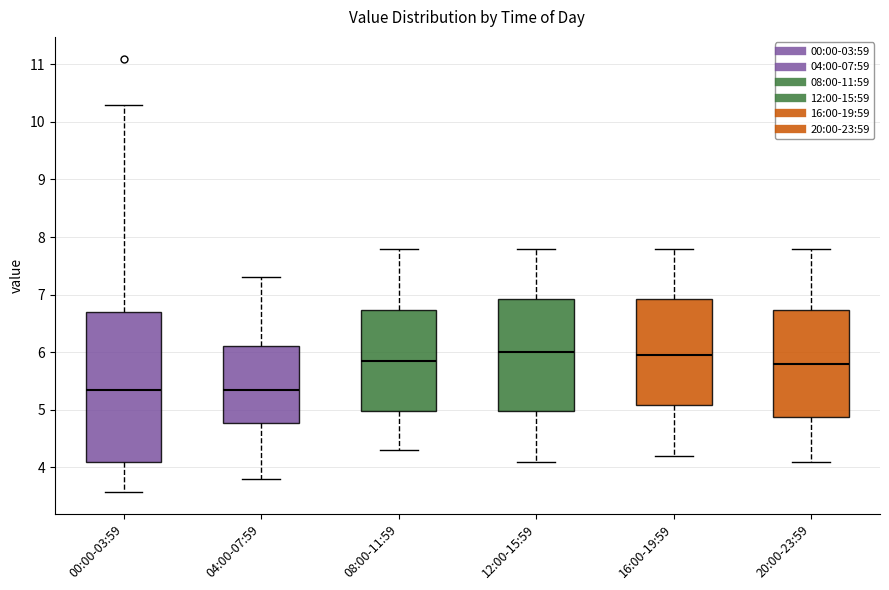

Reading left to right, transcribe this box plot: for each box, give where its median line is, the range the box spans, and where its two whiskers end, as read against the y-axis. The values are not printed on the chart, so give them approximately, as read against the axis.

00:00-03:59: median 5.4, box 4.1 to 6.7, whiskers 3.6 to 10.3
04:00-07:59: median 5.4, box 4.8 to 6.1, whiskers 3.8 to 7.3
08:00-11:59: median 5.9, box 5.0 to 6.7, whiskers 4.3 to 7.8
12:00-15:59: median 6.0, box 5.0 to 6.9, whiskers 4.1 to 7.8
16:00-19:59: median 6.0, box 5.1 to 6.9, whiskers 4.2 to 7.8
20:00-23:59: median 5.8, box 4.9 to 6.7, whiskers 4.1 to 7.8